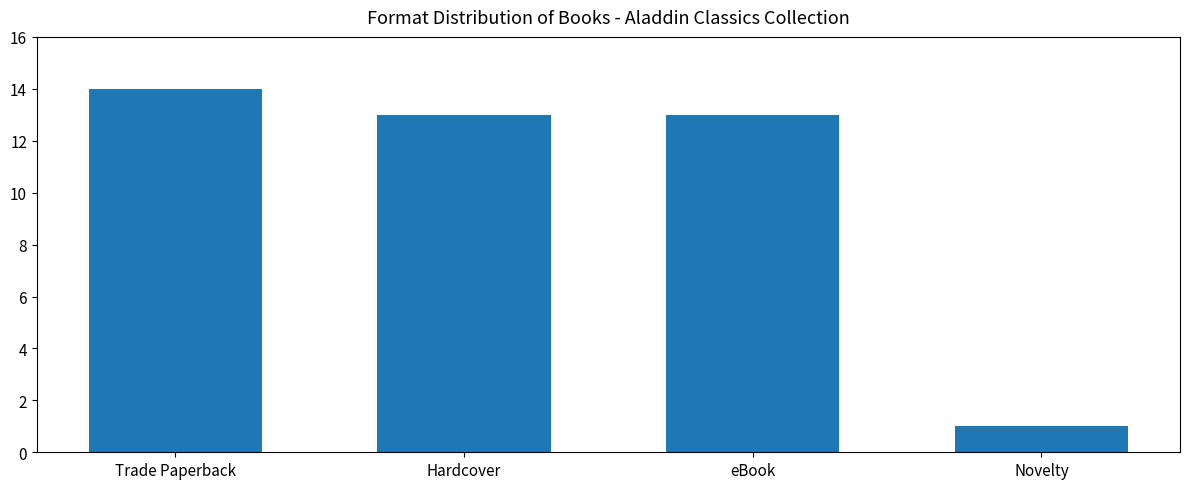

What is the value of the 1st bar from the left?

14